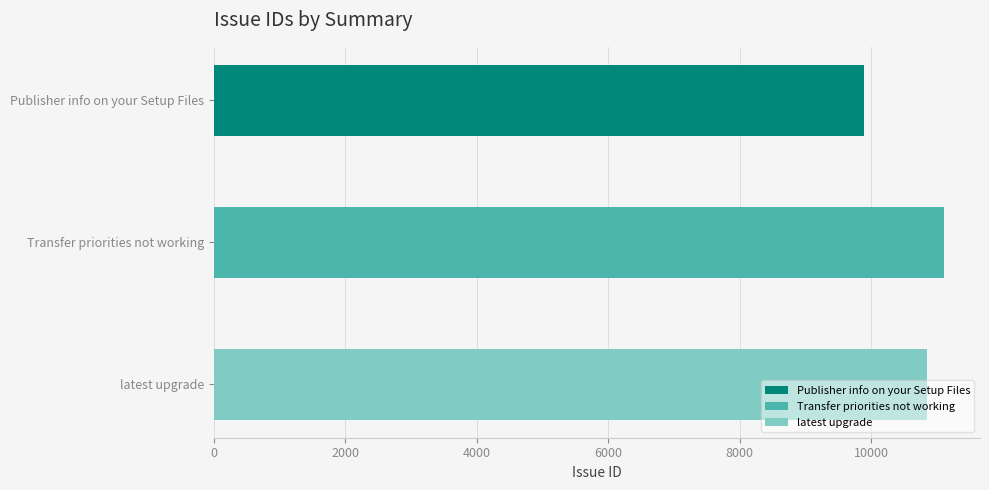

At which category does the chart reach its peak across all series?

Transfer priorities not working